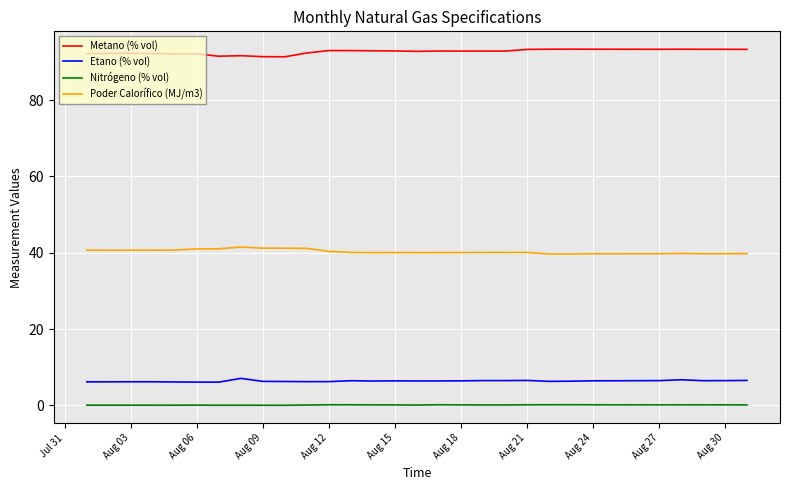

Which series has the largest total across all categories?

Metano (% vol)